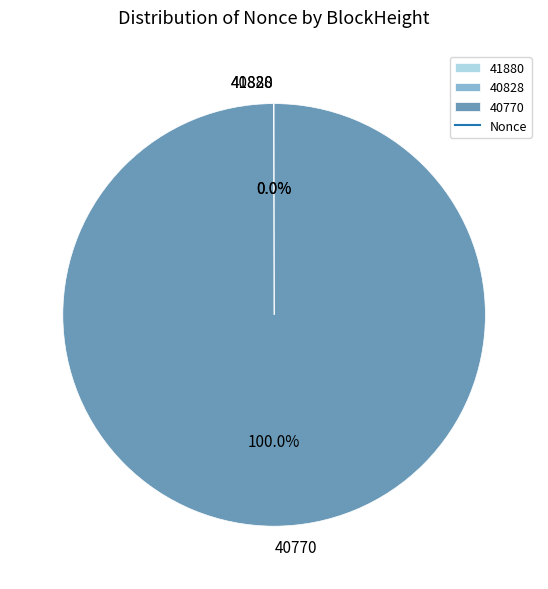

Which category accounts for the majority?

40770